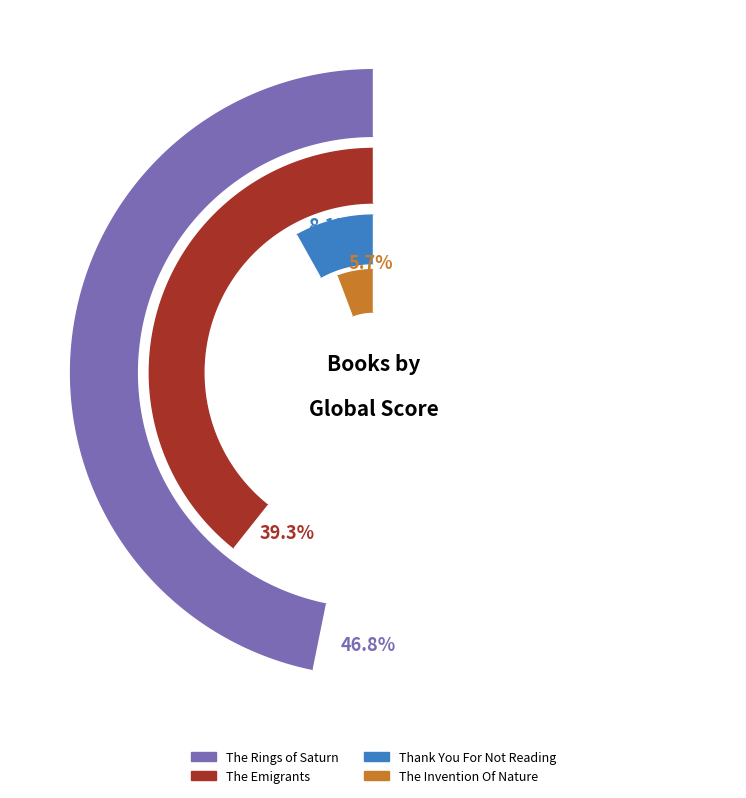

To the nearest percent, what is the average slice percentage?

25%